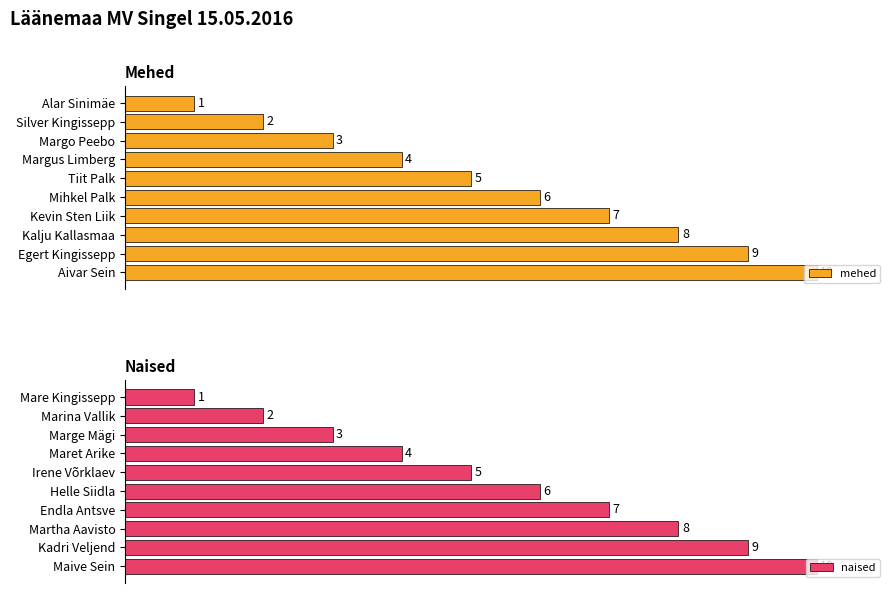

What are all the series names shown in the legend?

mehed, naised